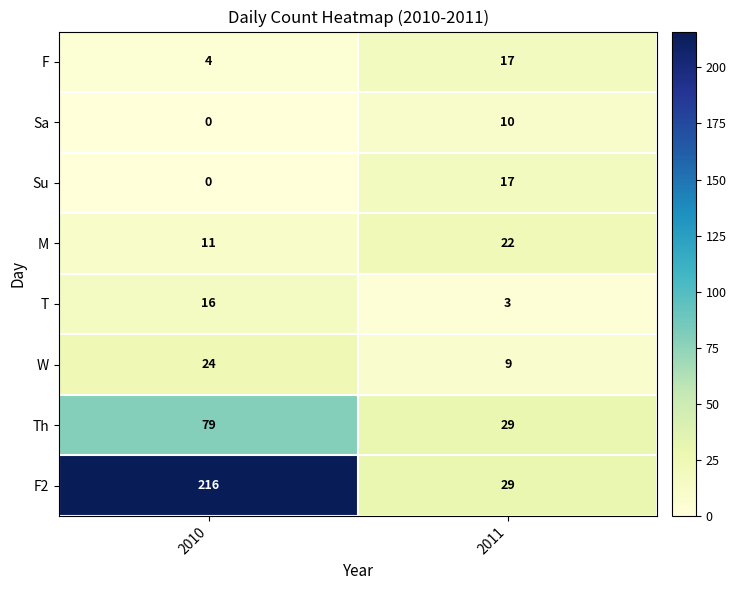

Is it true that M equals 30 at 2011?

False